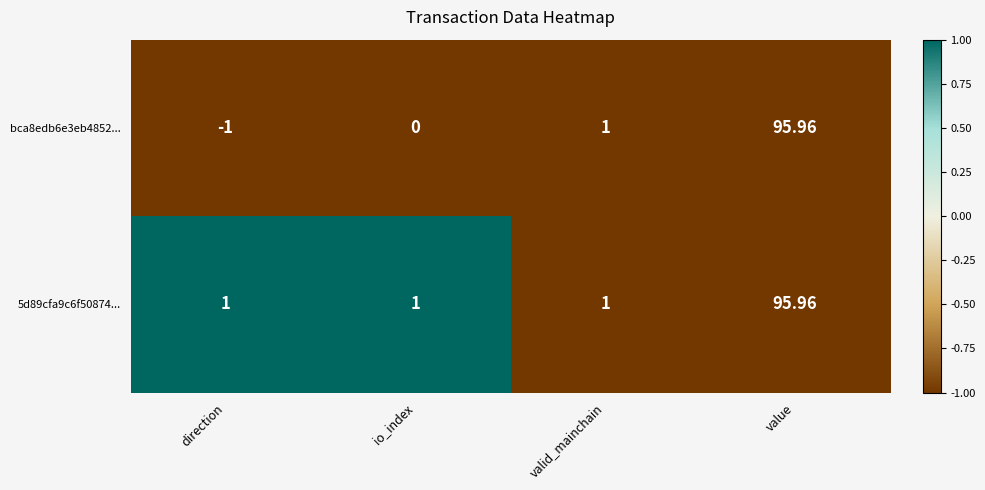

How many data points does each series have?

4